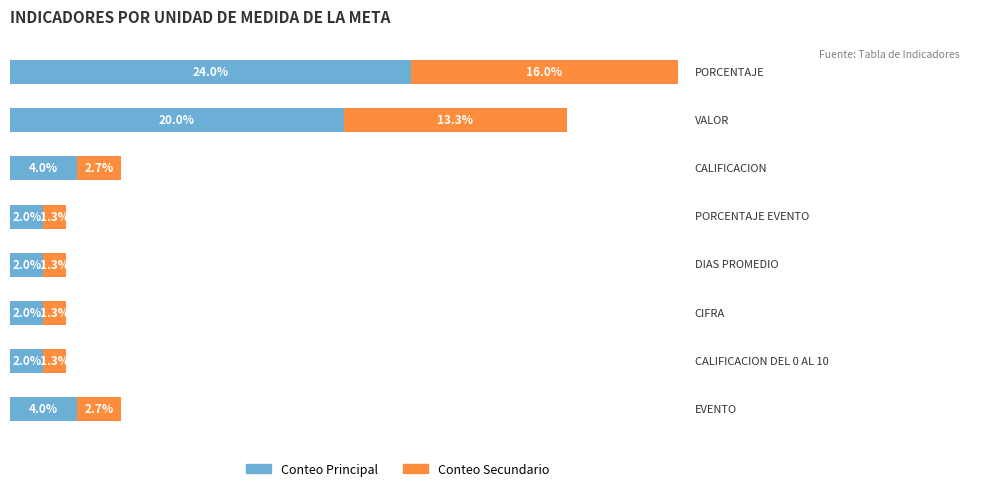

What are all the series names shown in the legend?

Conteo Principal, Conteo Secundario